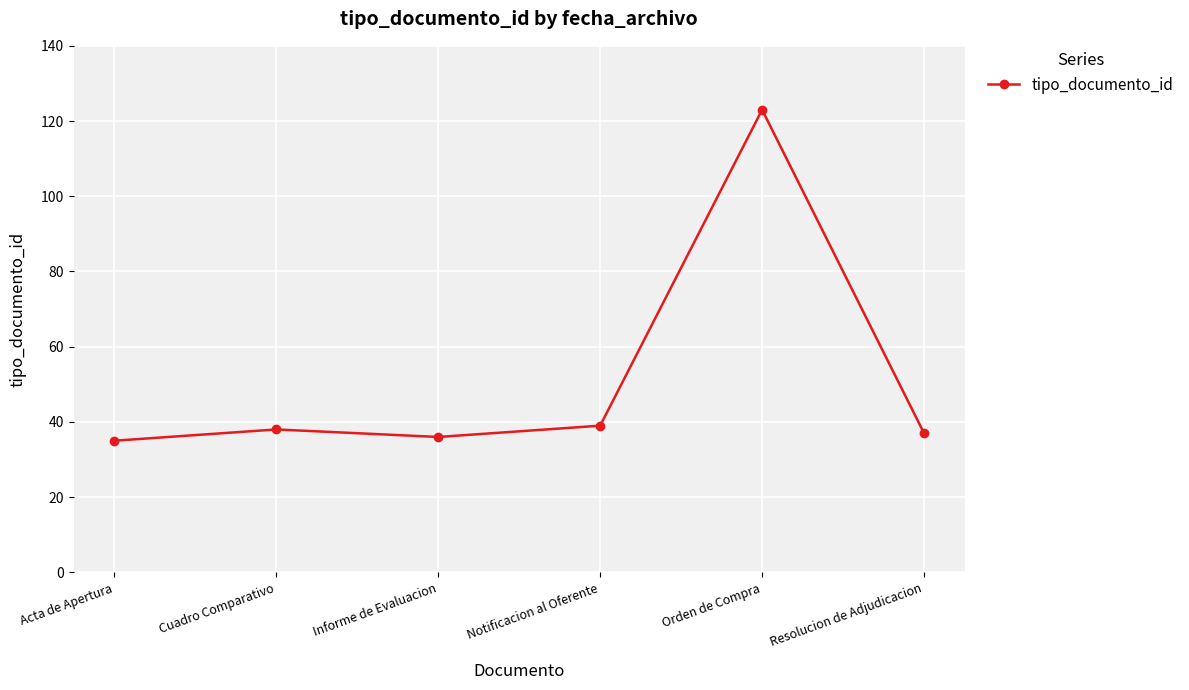

How many values are below 38?

3